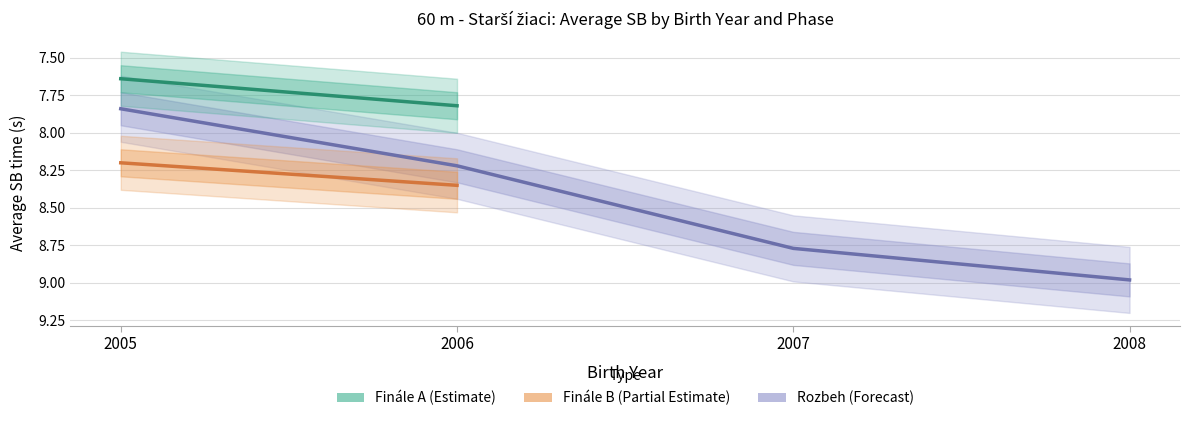

Is this an area chart (filled region under the line)?

No